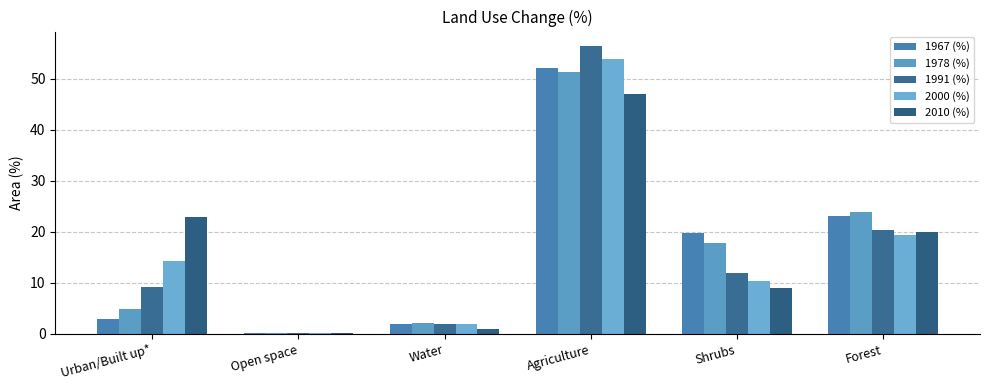

Rank the series at Urban/Built up* from lowest to highest value.

1967 (%), 1978 (%), 1991 (%), 2000 (%), 2010 (%)